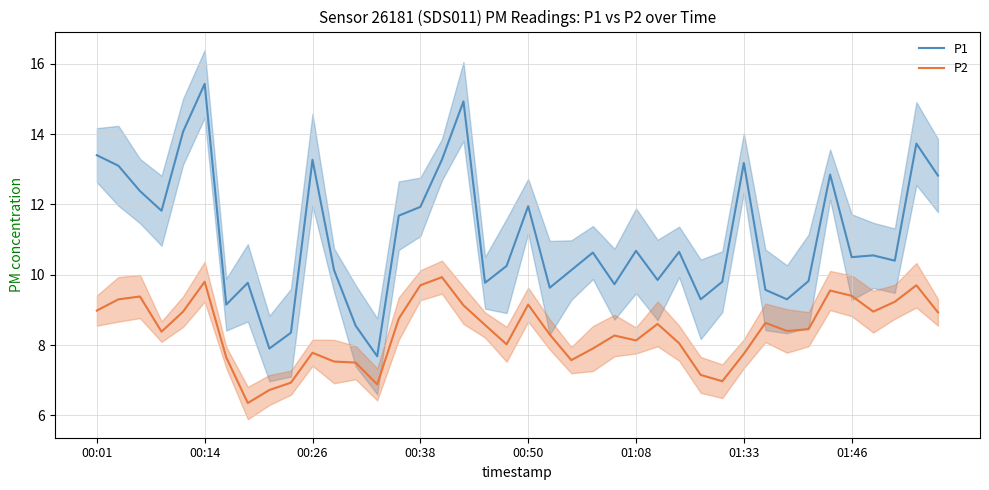

Rank the series at 30 from highest to lowest value.

P1, P2